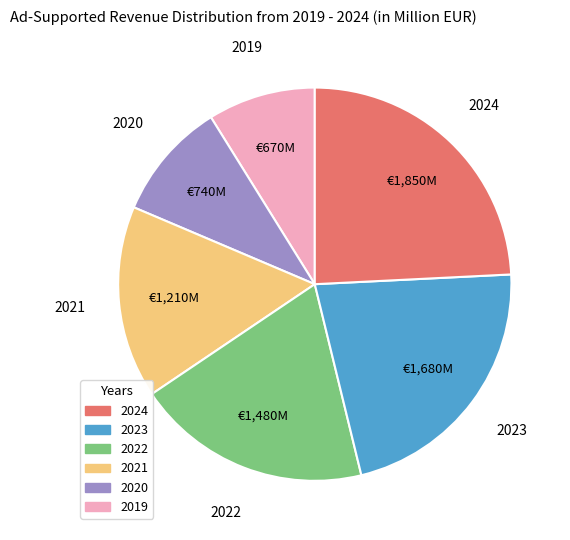

How many slices are in this pie chart?

6